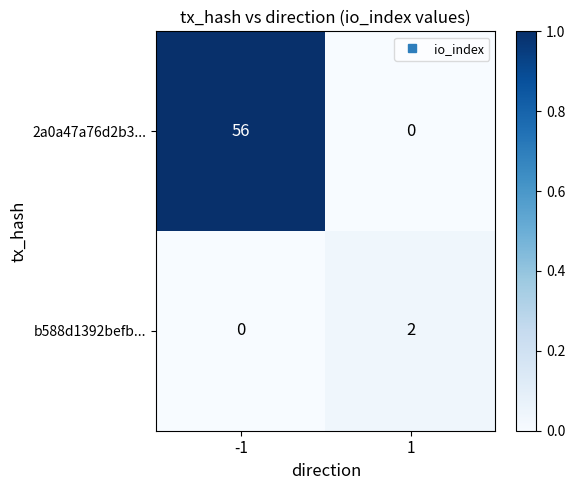

The 2a0a47a76d2b3... series shows 0 at 1. True or false?

True